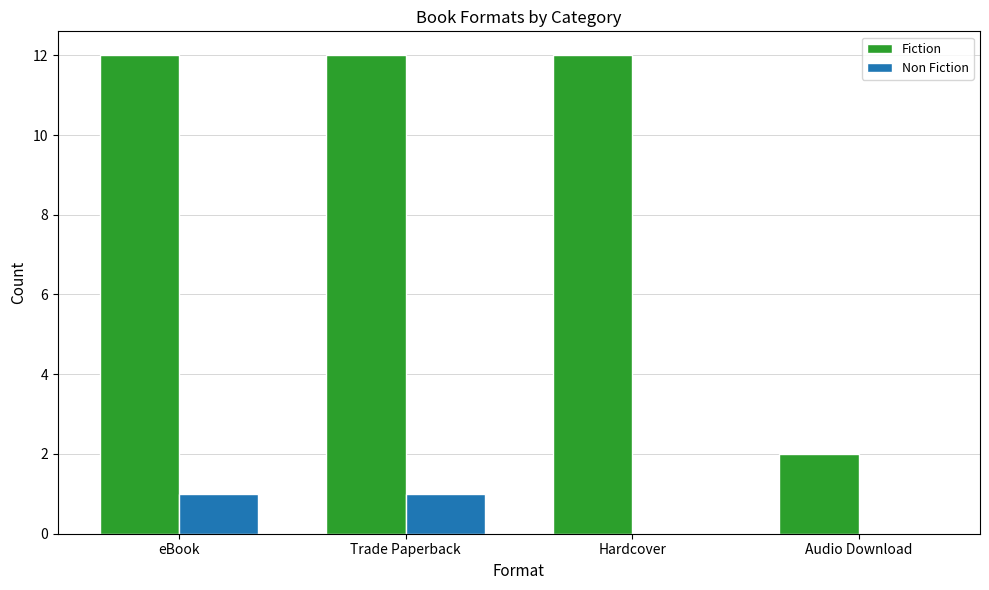

Reading left to right, transcribe all the data shown in this chart.

Fiction: 12	12	12	2
Non Fiction: 1	1	0	0